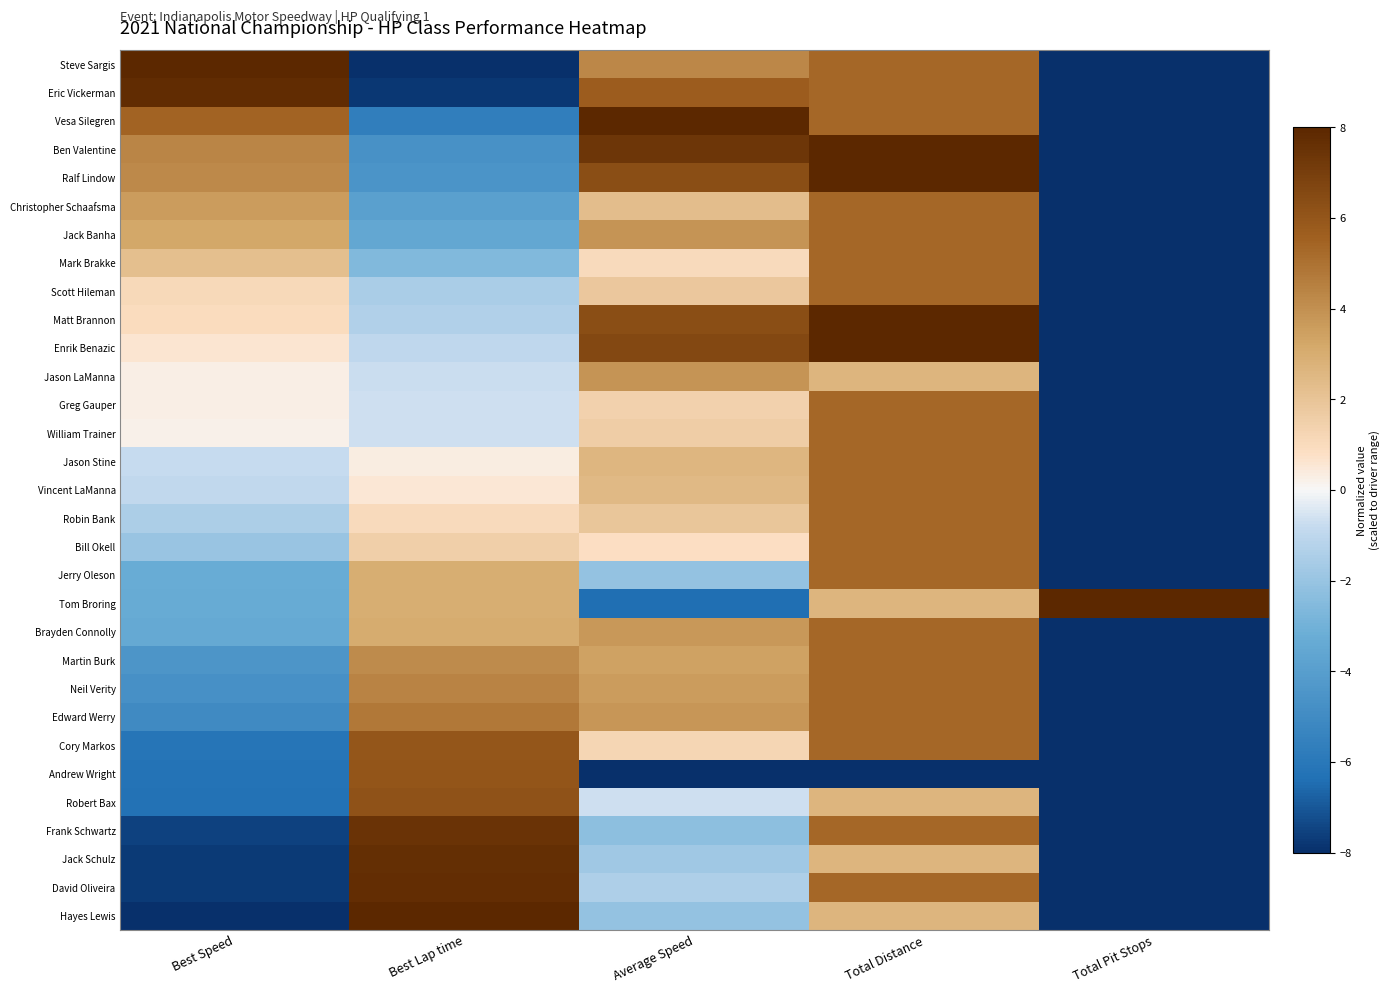

How many data points does each series have?

5